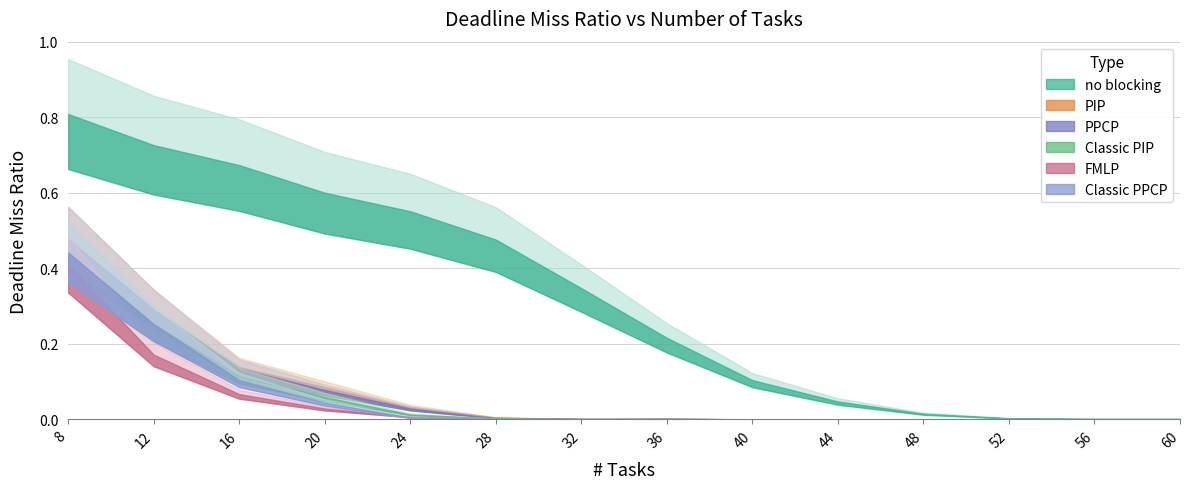

How many lines are shown in the chart?

6